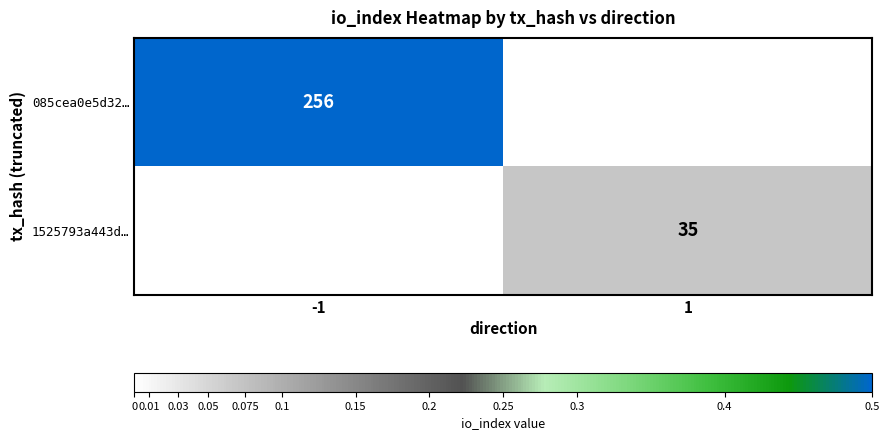

Is the value of 1525793a443d… at 1 greater than the value of 085cea0e5d32… at -1?

No